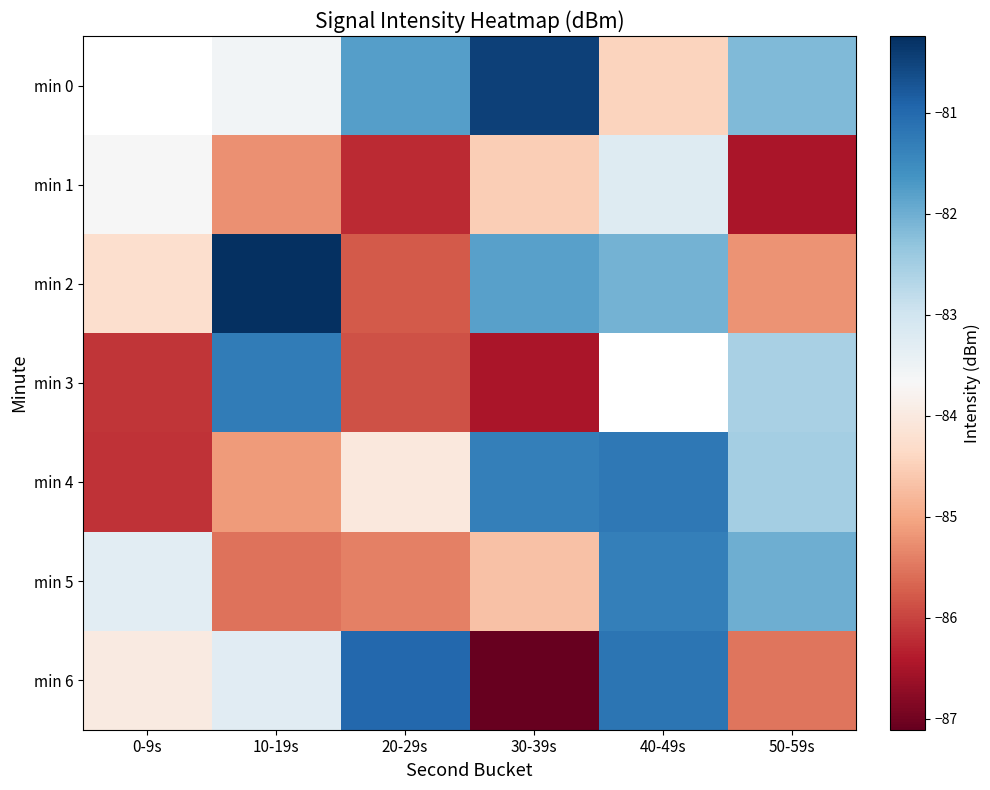

How many data points in min 4 are less than -82?

4